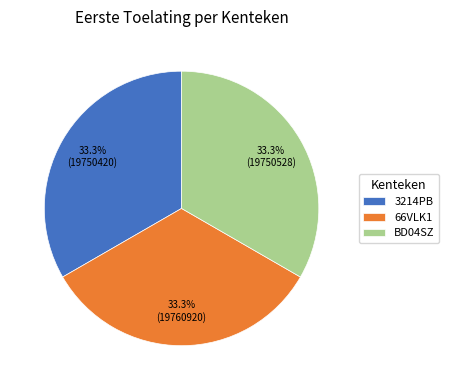

Count the number of slices in the pie.

3